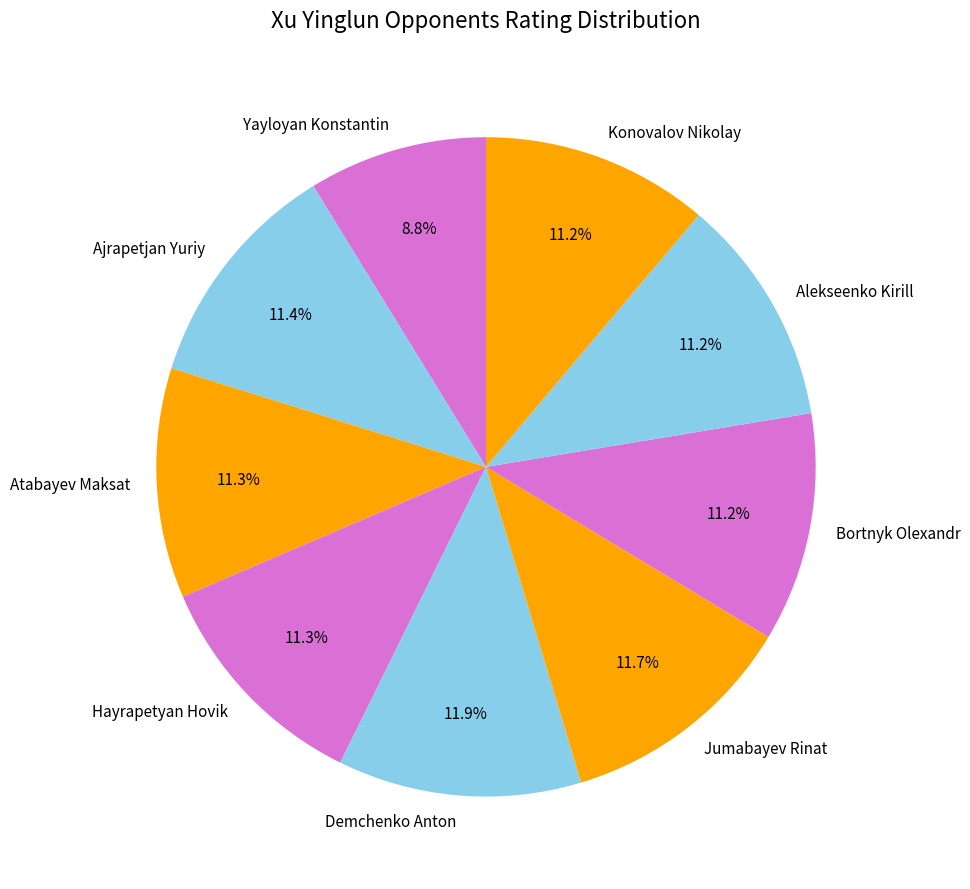

Which slice is the smallest?

Yayloyan Konstantin